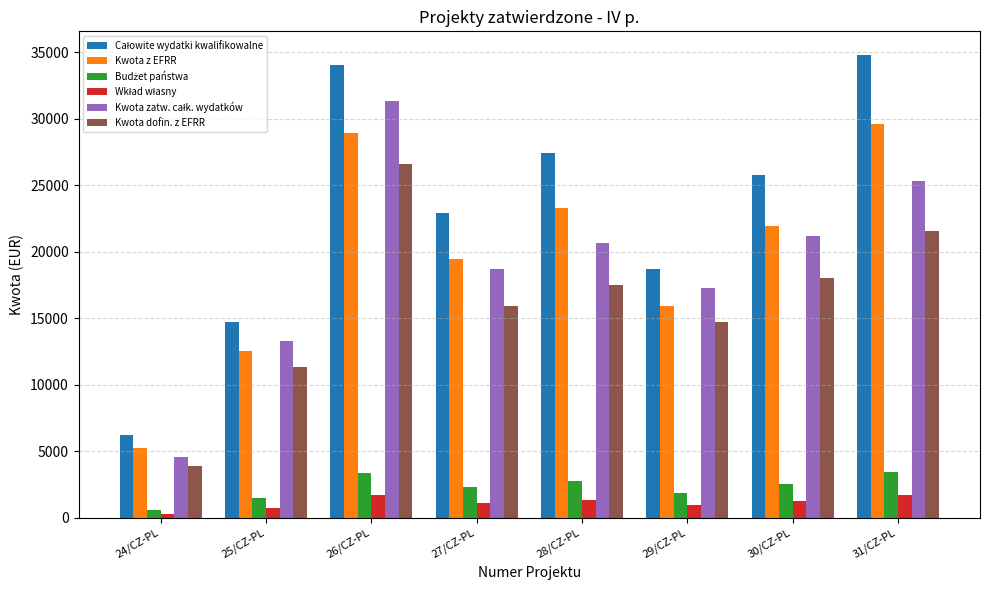

What is the maximum value shown in the chart?

34842.4